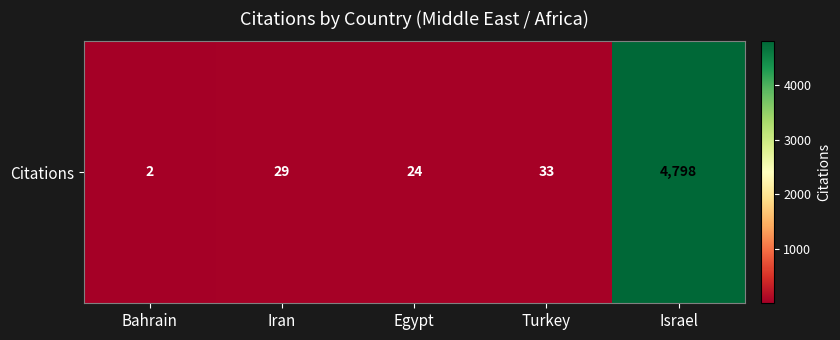

What is the sum of the values at Turkey and Israel?

4831